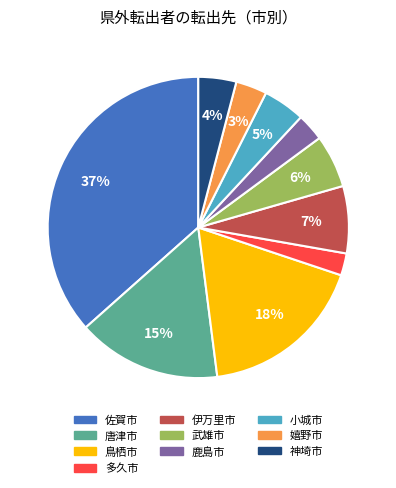

Count the number of slices in the pie.

10